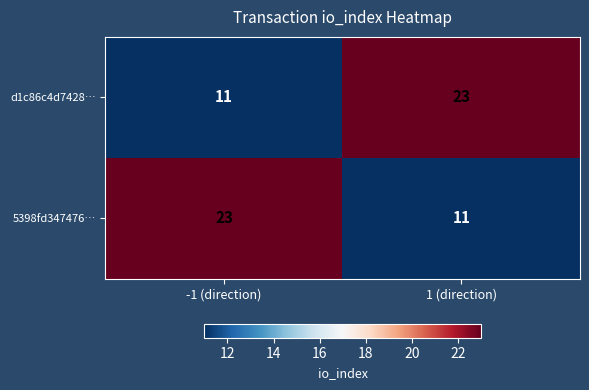

True or false: 5398fd347476… has a value of 6 at -1 (direction).

False